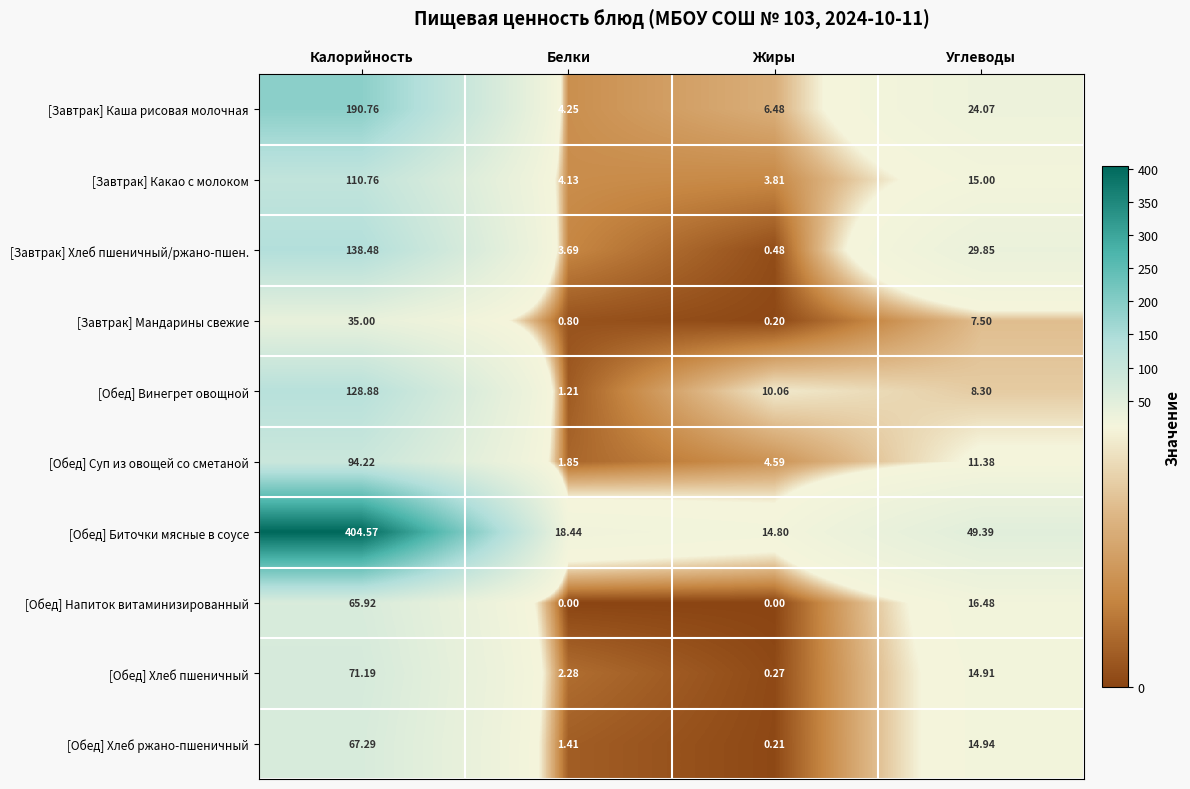

At which category is the sum across all series the highest?

Калорийность